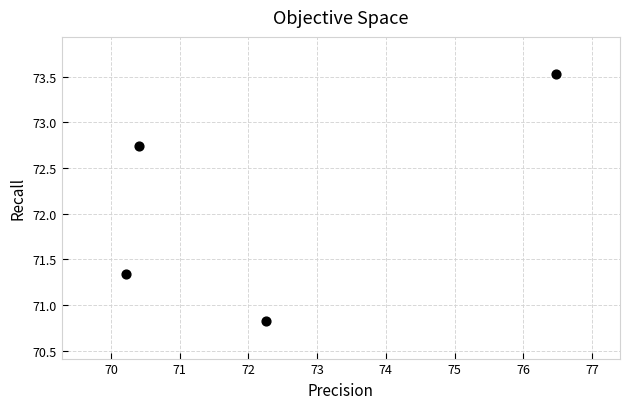

What is the range of Y values (max minus min)?

2.7